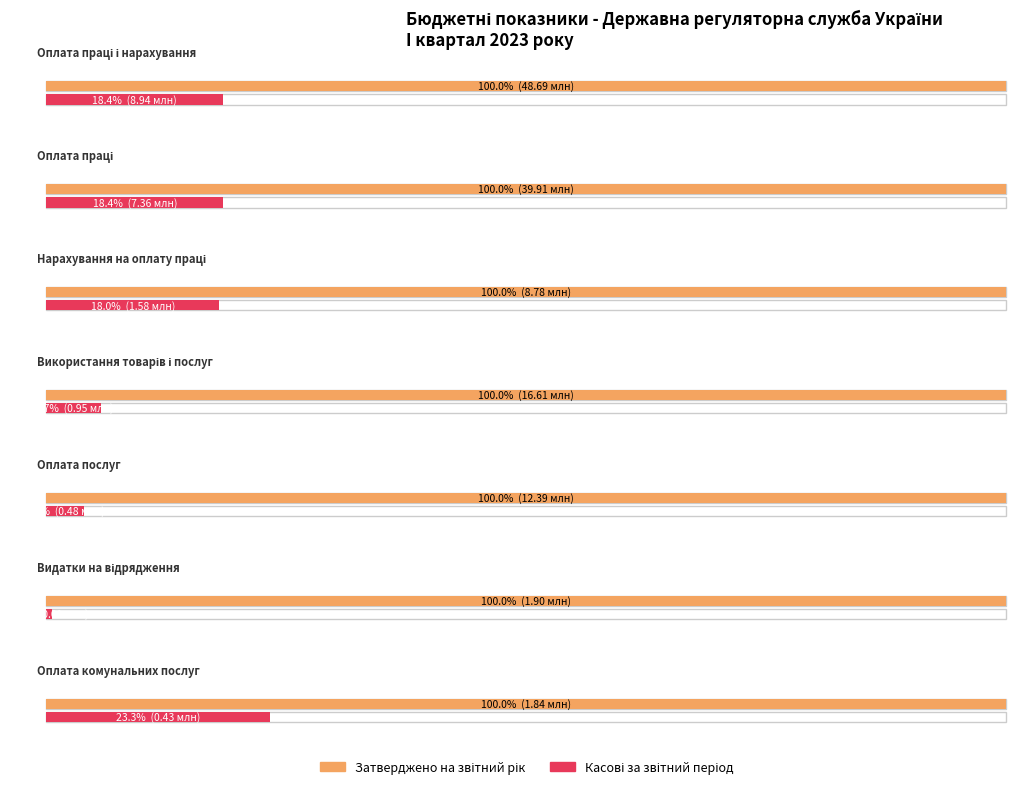

What is the label of the 3rd bar from the left?

Нарахування на оплату праці